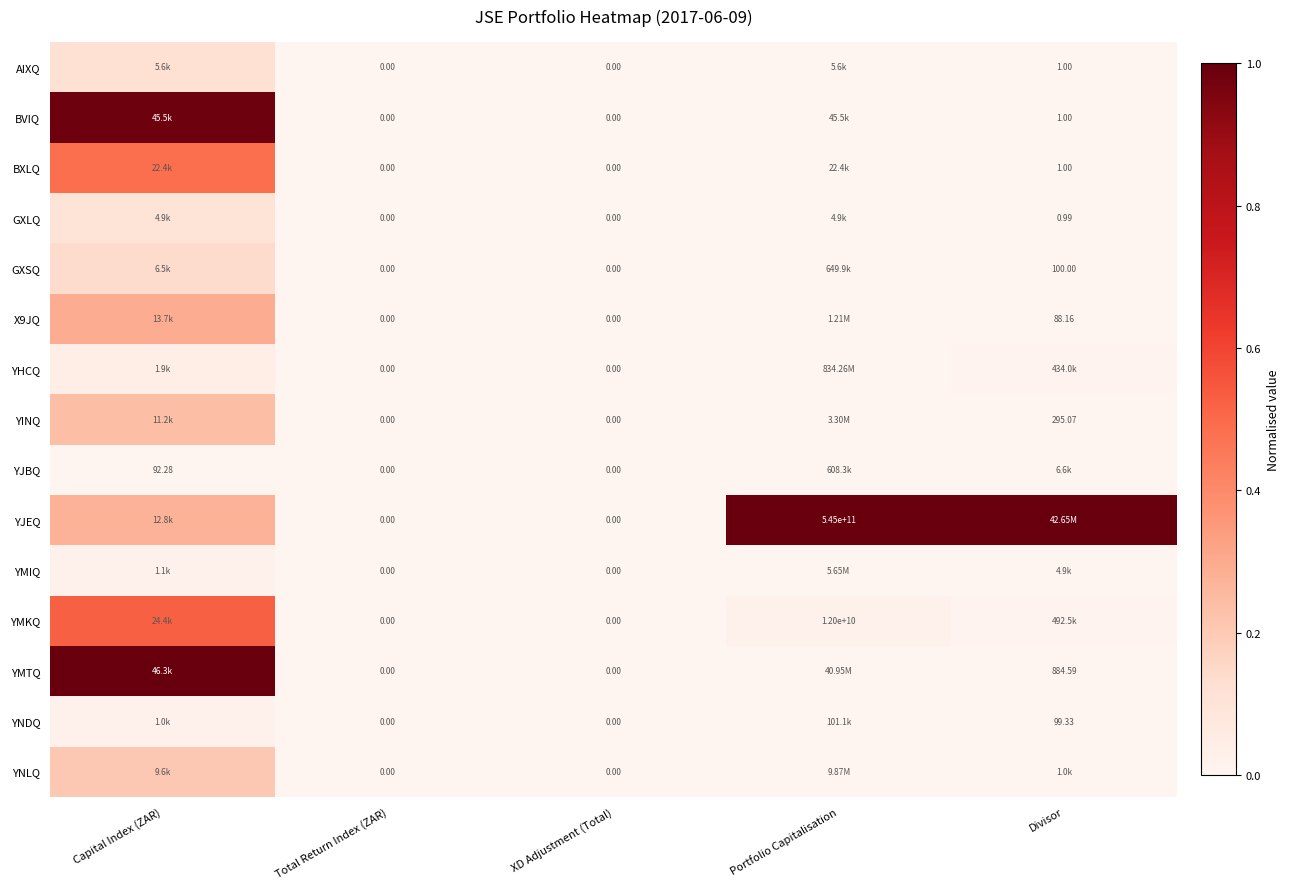

Which series changed the most between Total Return Index (ZAR) and Divisor?

YJEQ